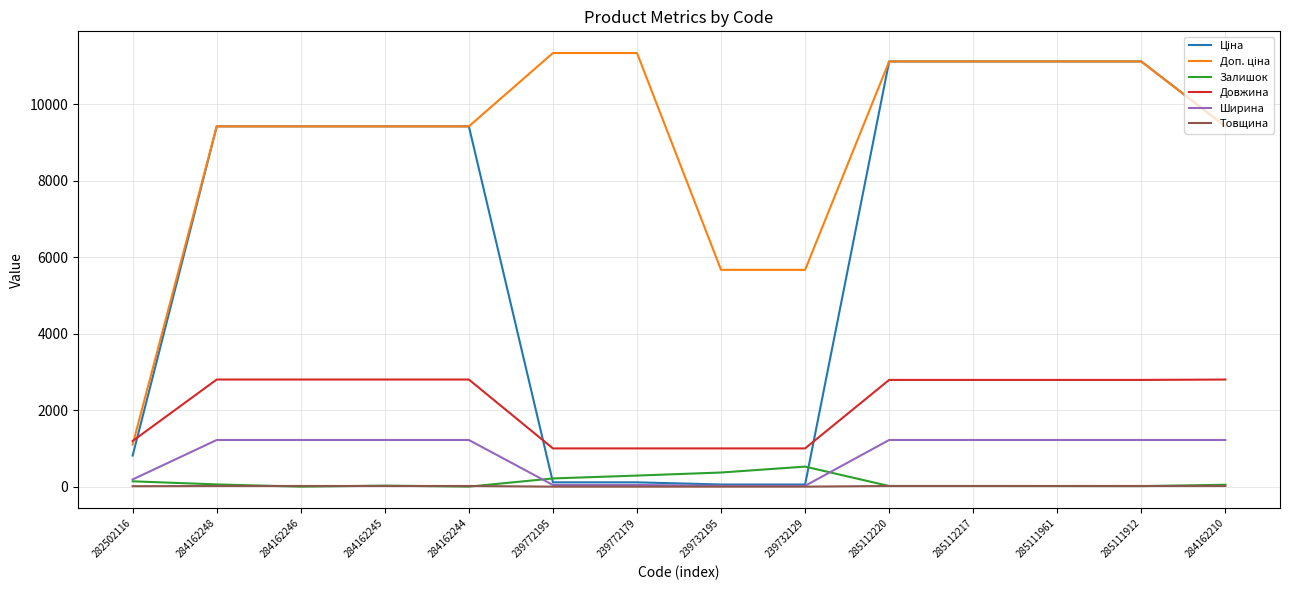

True or false: Довжина and Товщина intersect in this chart.

False